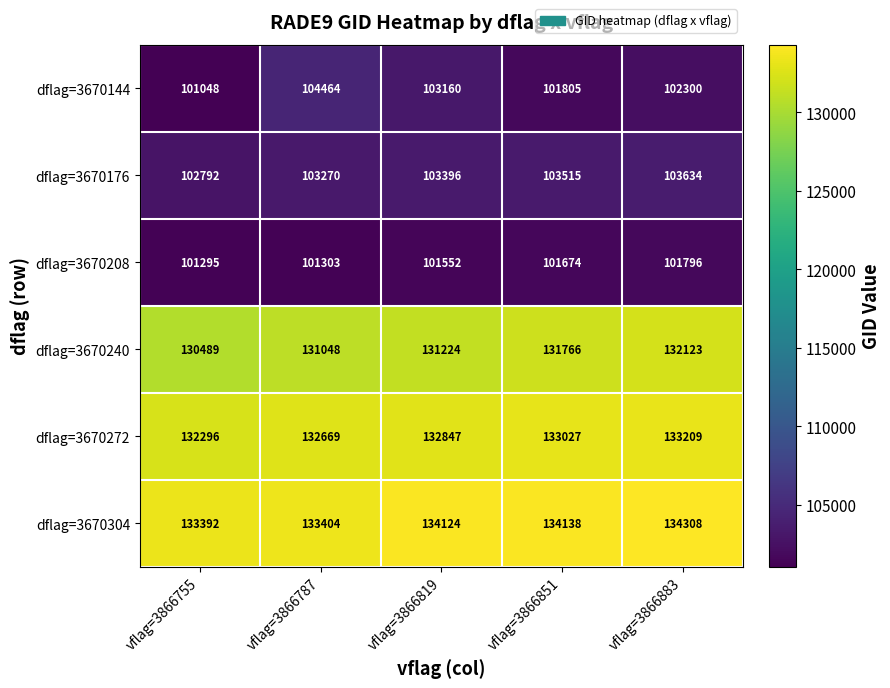

How many data points does each series have?

5